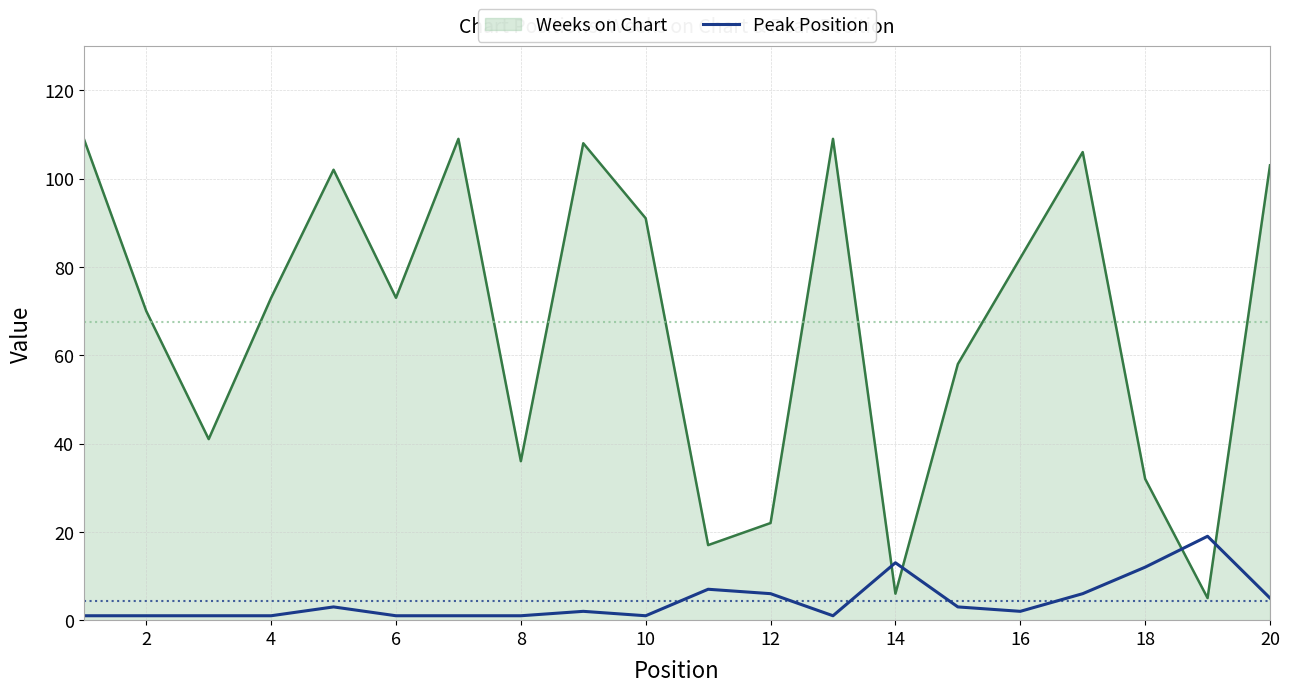

Which series has the largest range (max minus min)?

Weeks on Chart